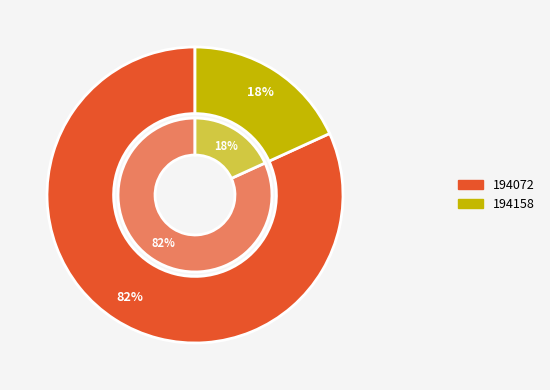

Is it true that 194158 is 23% of the pie?

False